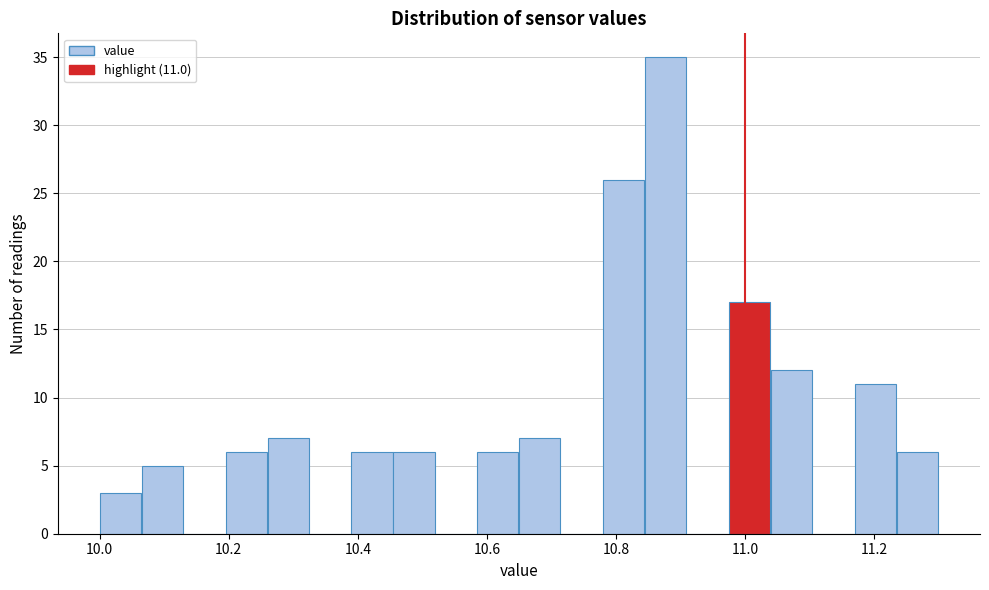

Around what value on the x-axis is the tallest bar? Give the approximate position of its centre, as read against the axis.

10.88